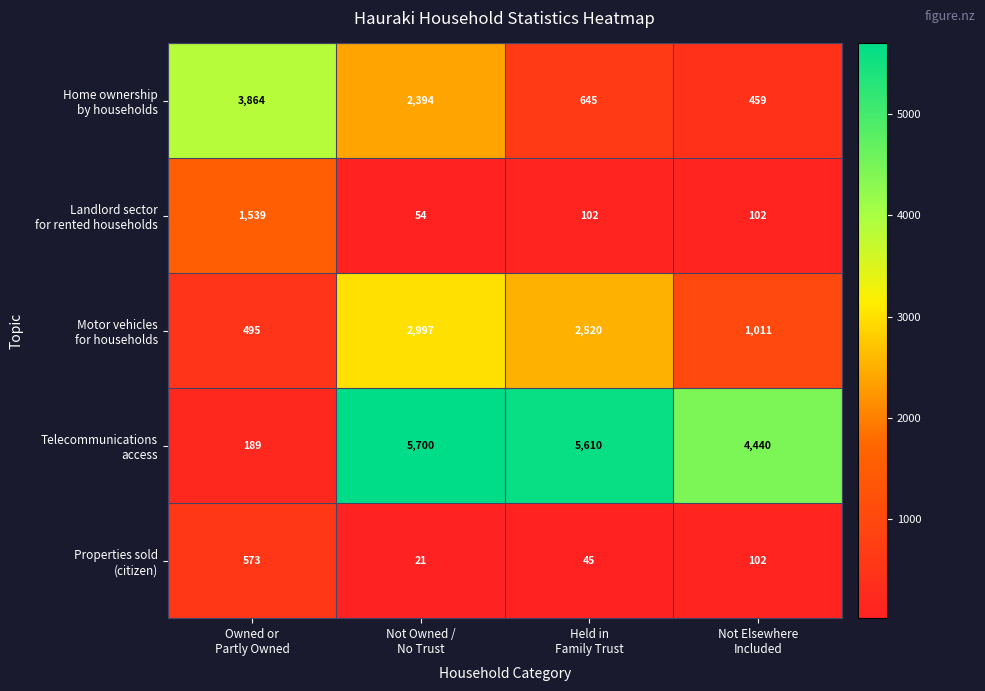

At which category does the chart reach its peak across all series?

Not Owned /
No Trust